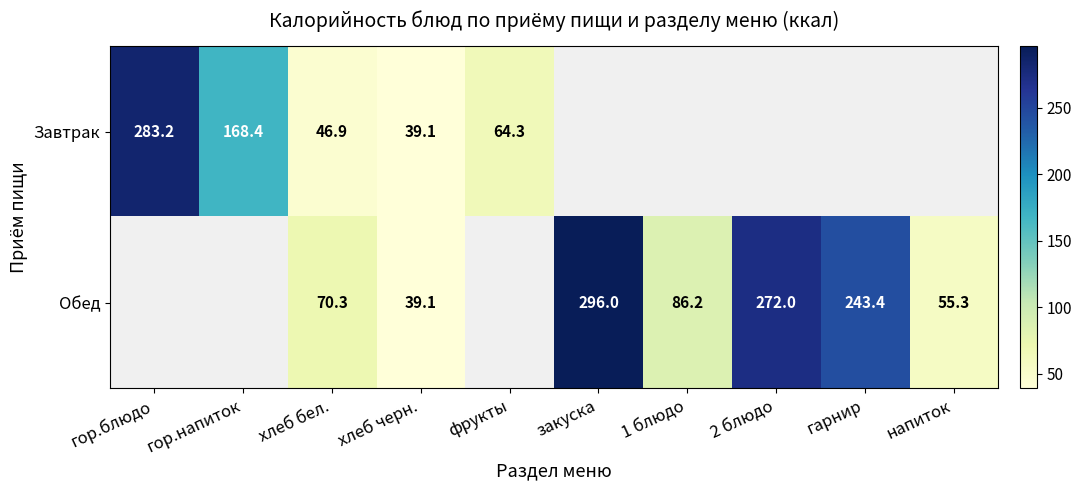

Is it true that Обед equals 272.0 at 2 блюдо?

True